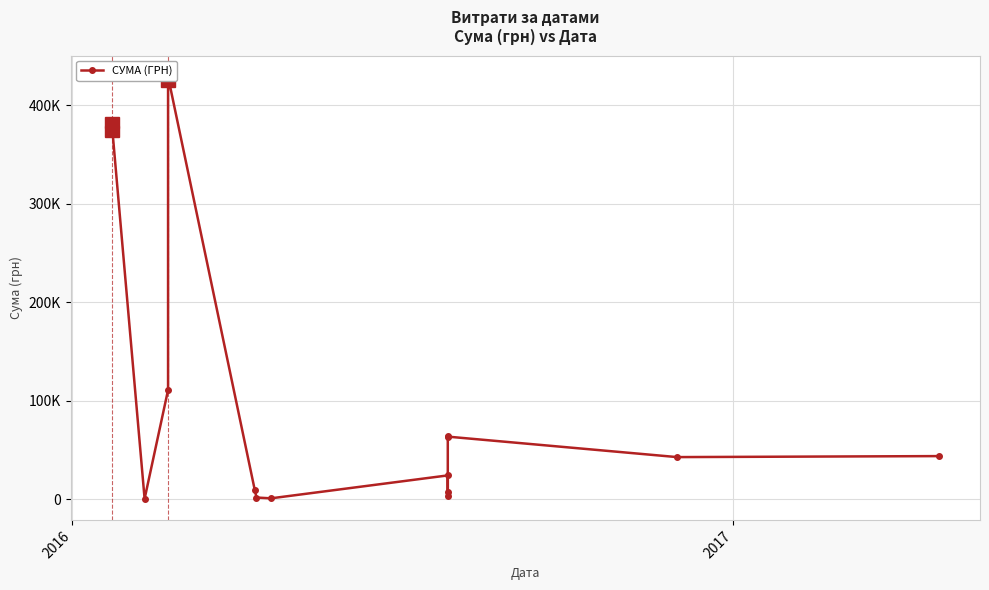

How many values are below 42588?

7